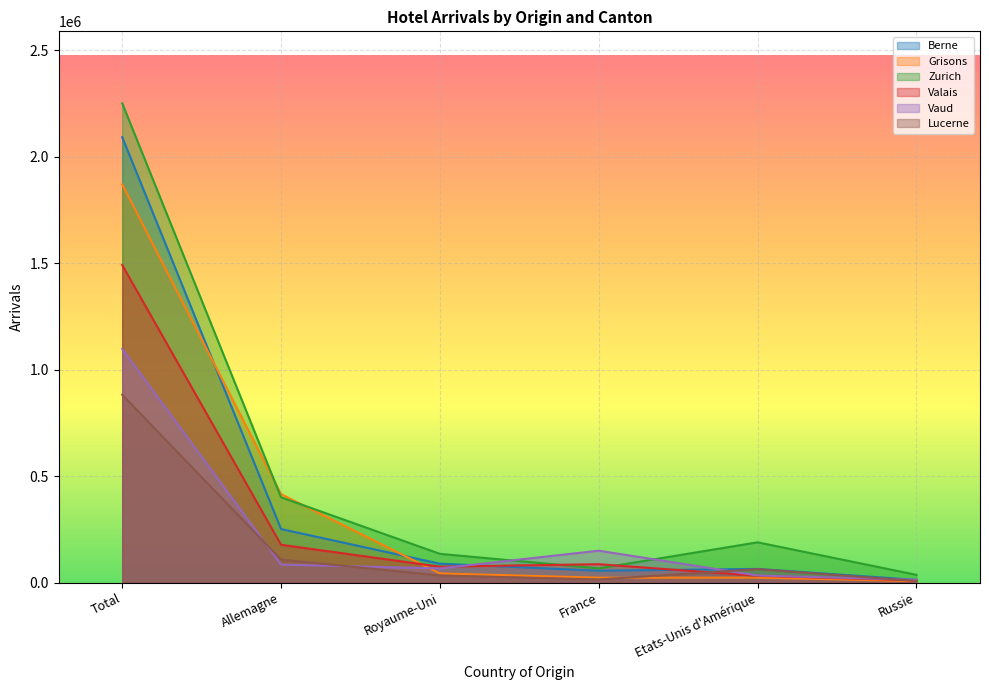

Reading right to left, transcribe all the data shown in this chart.

Berne: 13826	65264	56629	89703	252319	2091586
Grisons: 8106	24346	23990	44111	416035	1870043
Zurich: 37458	190045	67774	135940	401325	2250363
Valais: 11100	32781	87317	75737	178580	1491322
Vaud: 14266	34366	150784	67574	85402	1097602
Lucerne: 8741	64183	15810	34414	108952	882445